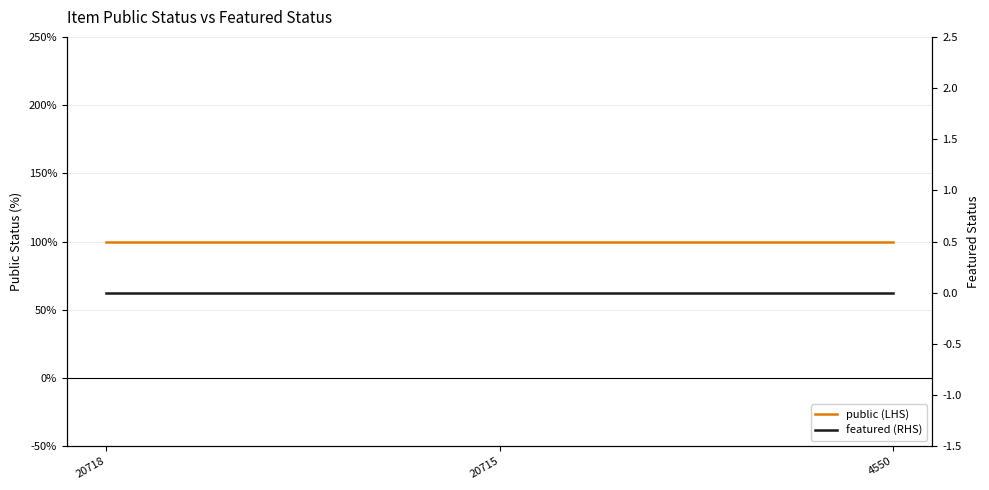

At which category is the sum across all series the highest?

20718